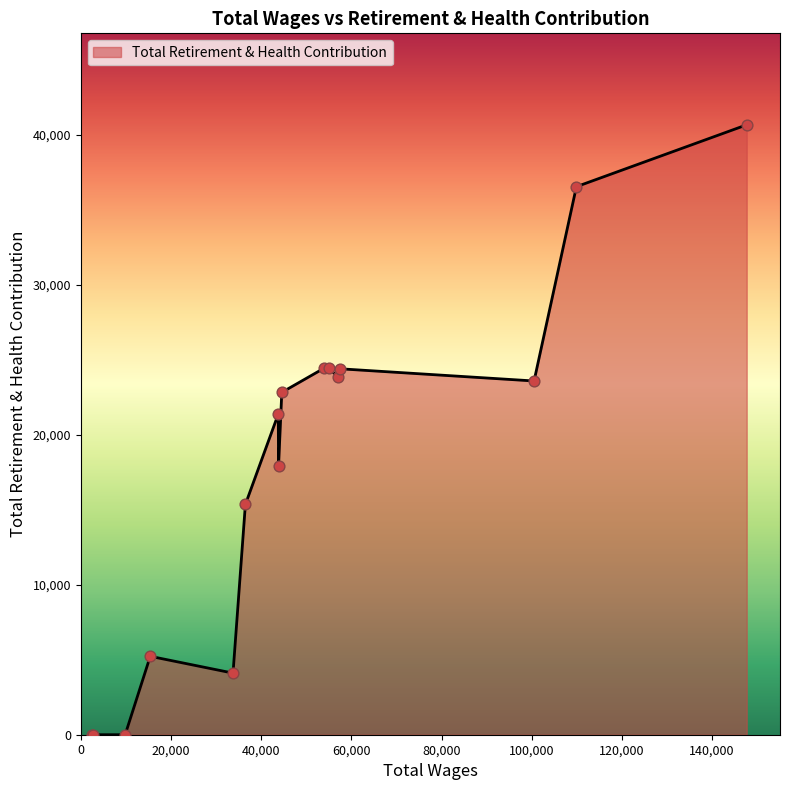

What is the greatest value displayed?

40678